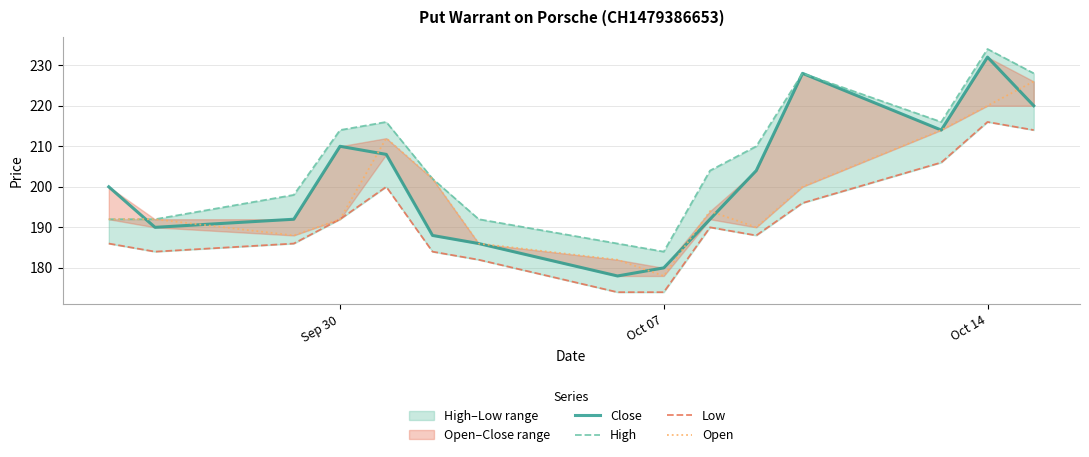

True or false: Low and High intersect in this chart.

False